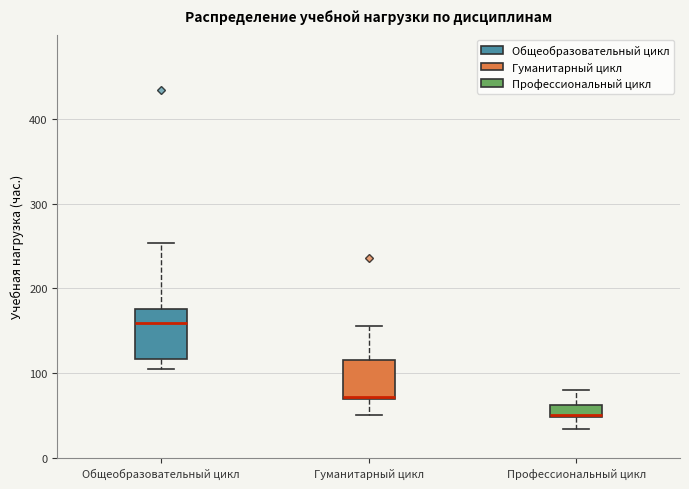

Where is the upper edge of the box for Общеобразовательный цикл on the y-axis? The values are not printed on the chart, so give them approximately, as read against the axis.

180